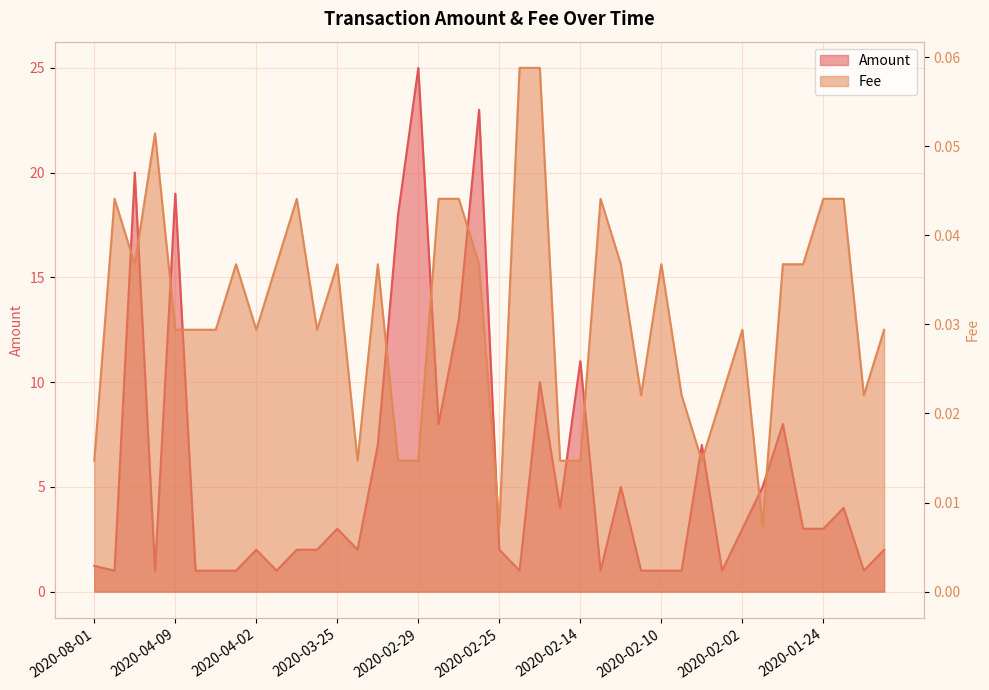

Is it true that Fee equals 0.0 at 2020-01-19?

True